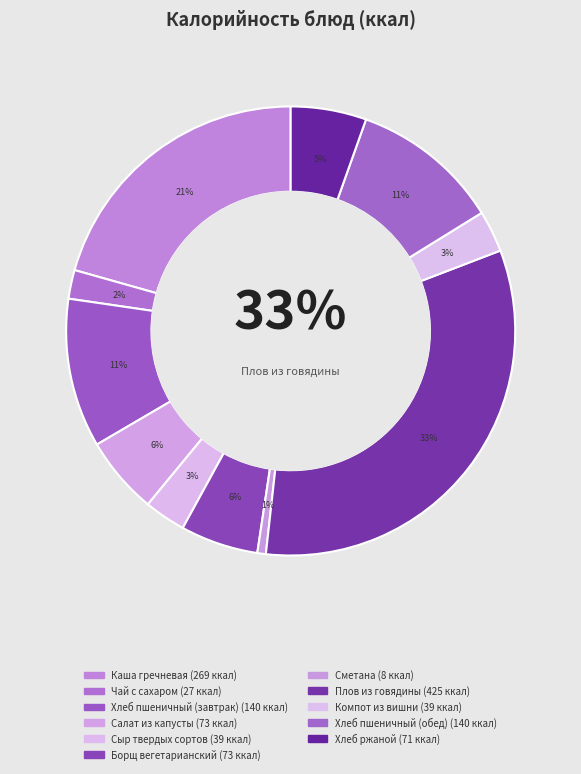

Combined, do Сметана and Салат из капусты account for over 50%?

No